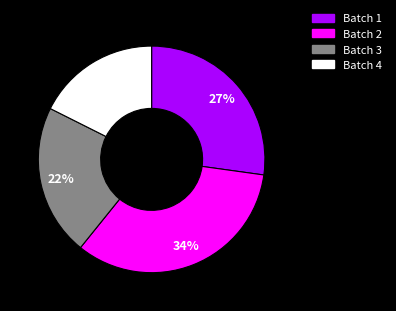

Is there any slice that represents more than half of the pie?

No